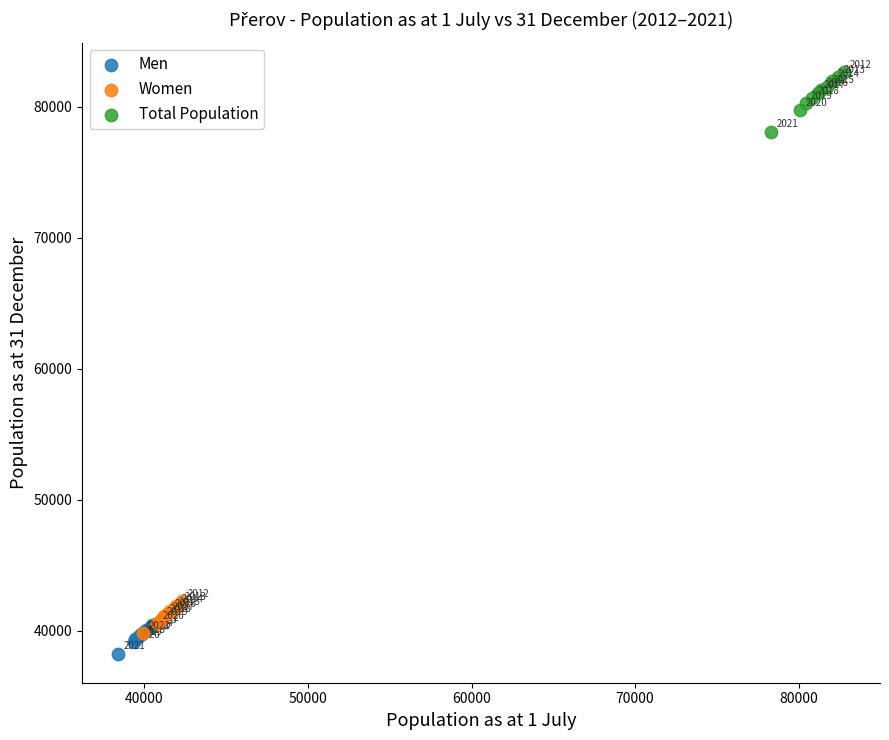

Which series reaches the minimum Y coordinate?

Men